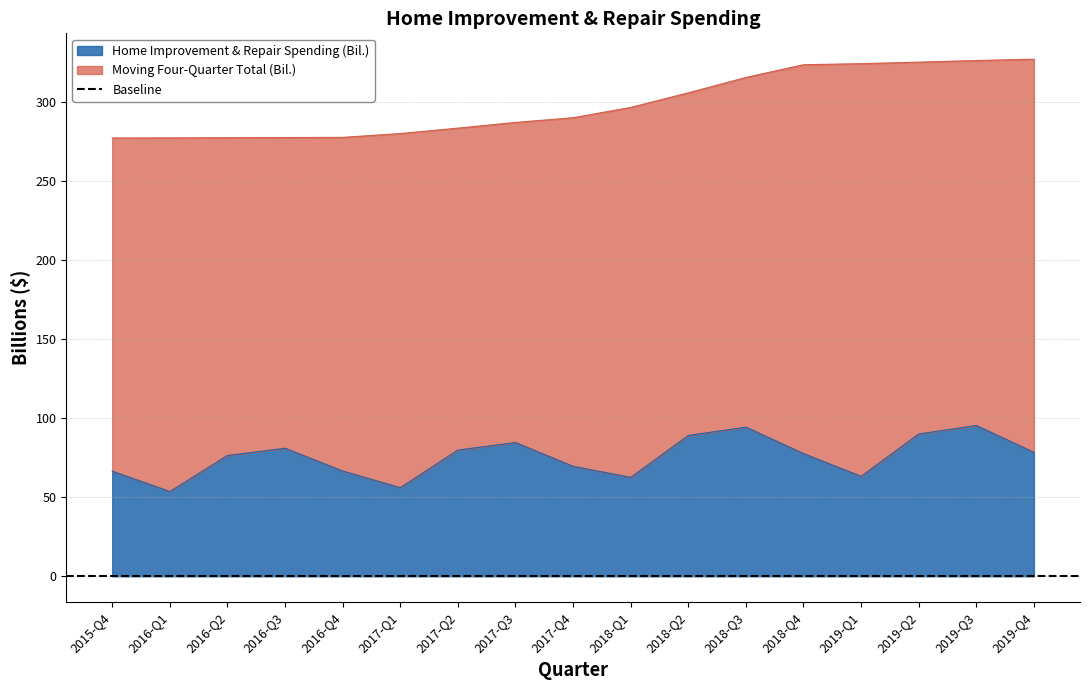

Rank the series by their average value, from lowest to highest.

Home Improvement & Repair Spending (Bil.), Moving Four-Quarter Total (Bil.)